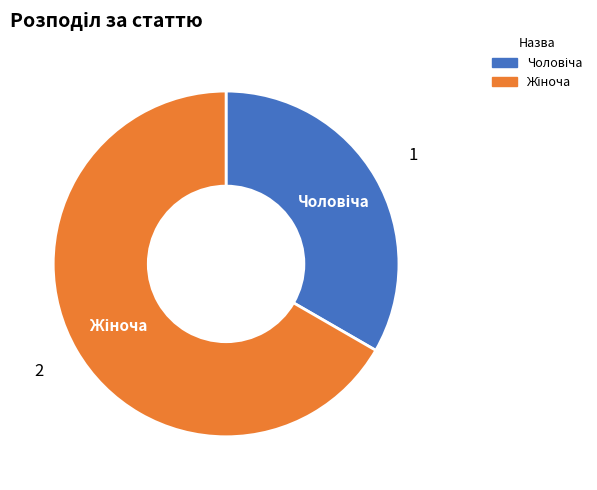

Does any single category account for the majority?

Yes